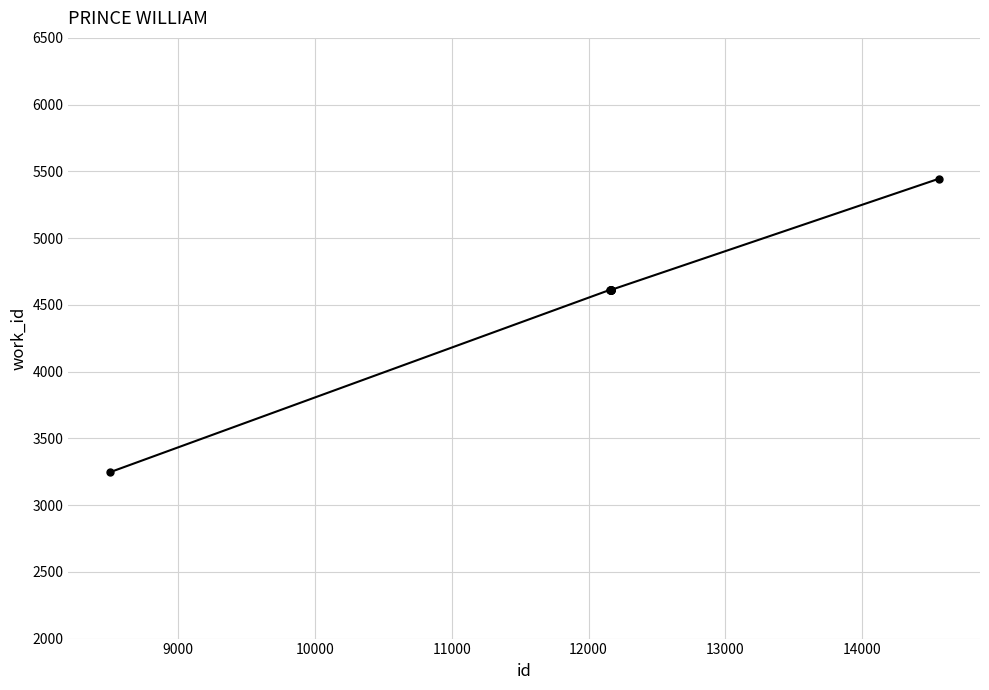

What is the value of the 6th point from the left?

4613